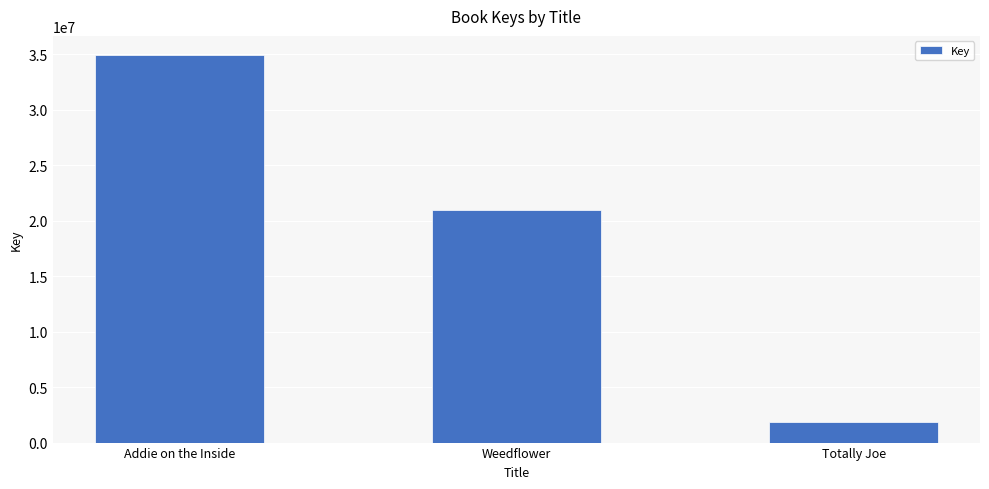

What position from the left is Weedflower?

2